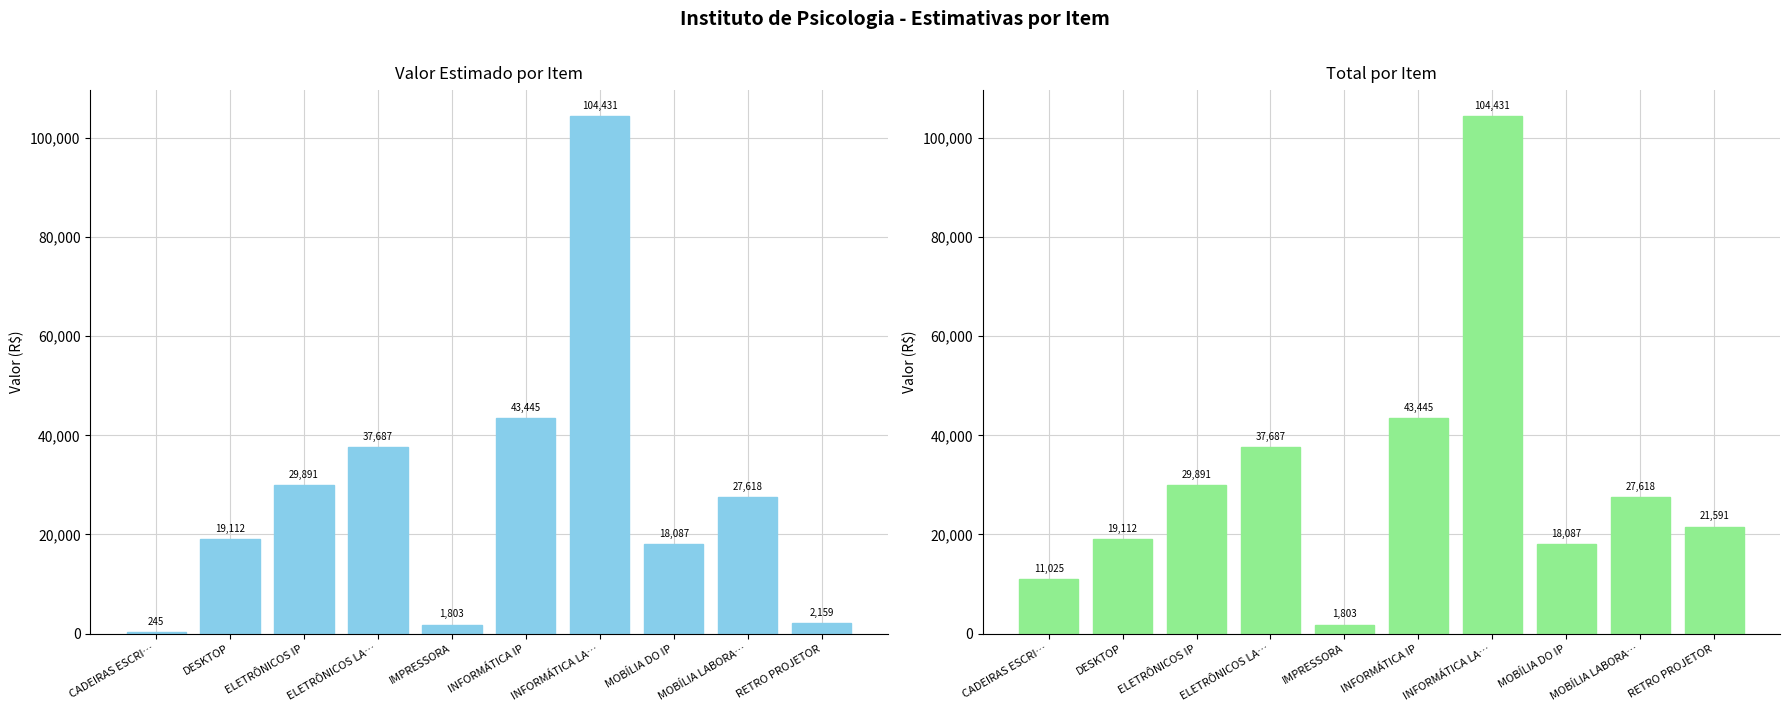

At how many categories does at least one series exceed 63605?

1